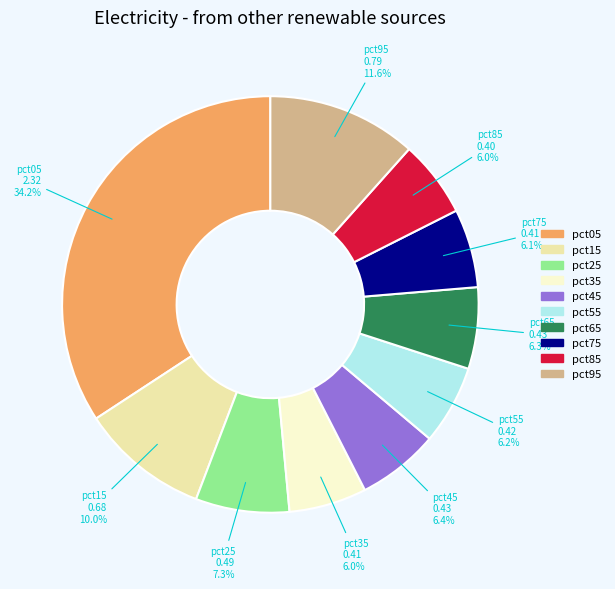

To the nearest percent, what is the combined percentage of pct45 and pct65?

13%